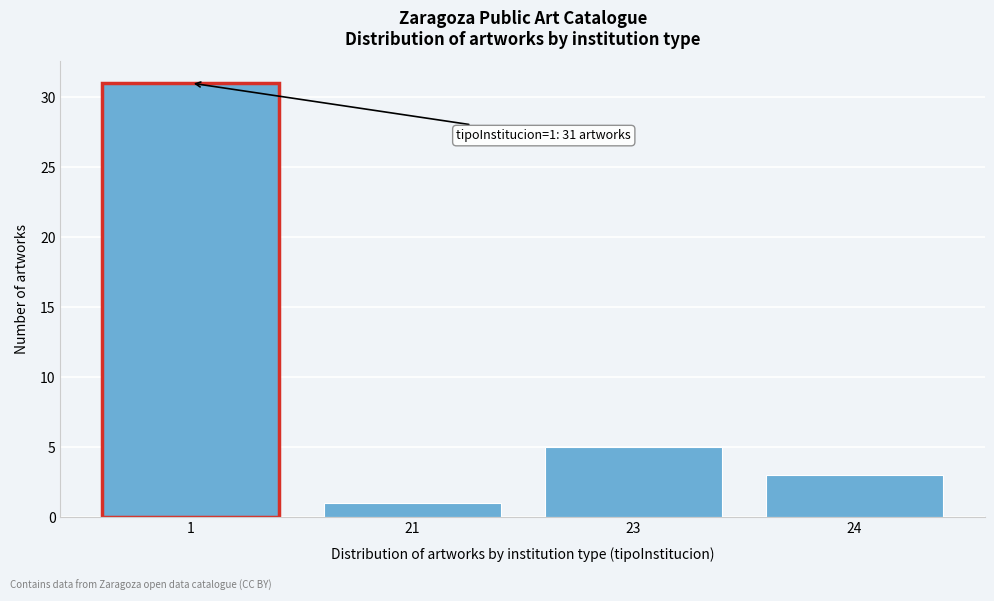

Reading right to left, list all the values displayed in this chart.

24=3	23=5	21=1	1=31